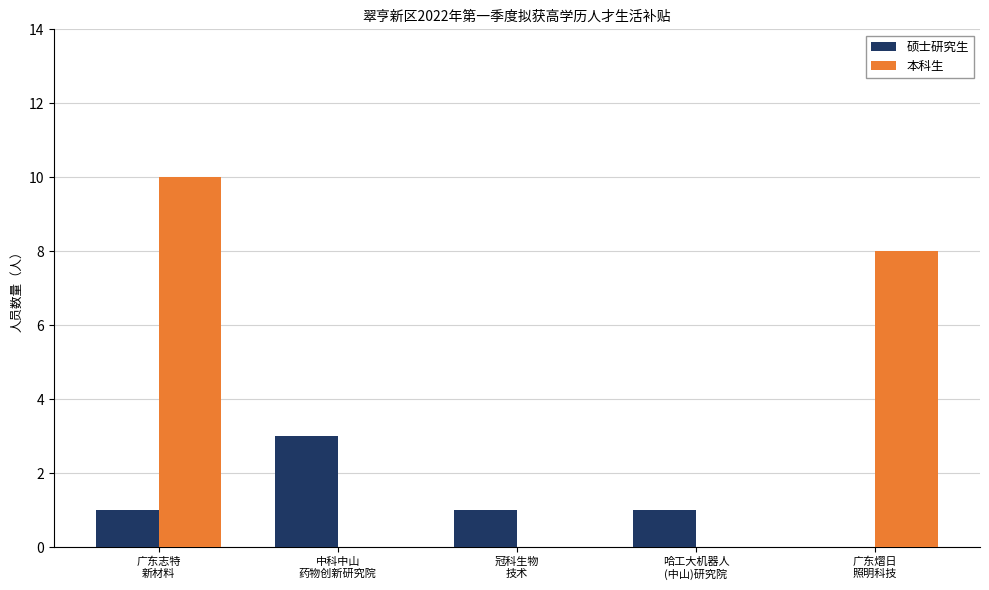

Reading left to right, what are all the values shown in this chart?

硕士研究生: 广东志特
新材料=1	中科中山
药物创新研究院=3	冠科生物
技术=1	哈工大机器人
(中山)研究院=1	广东熠日
照明科技=0
本科生: 广东志特
新材料=10	中科中山
药物创新研究院=0	冠科生物
技术=0	哈工大机器人
(中山)研究院=0	广东熠日
照明科技=8